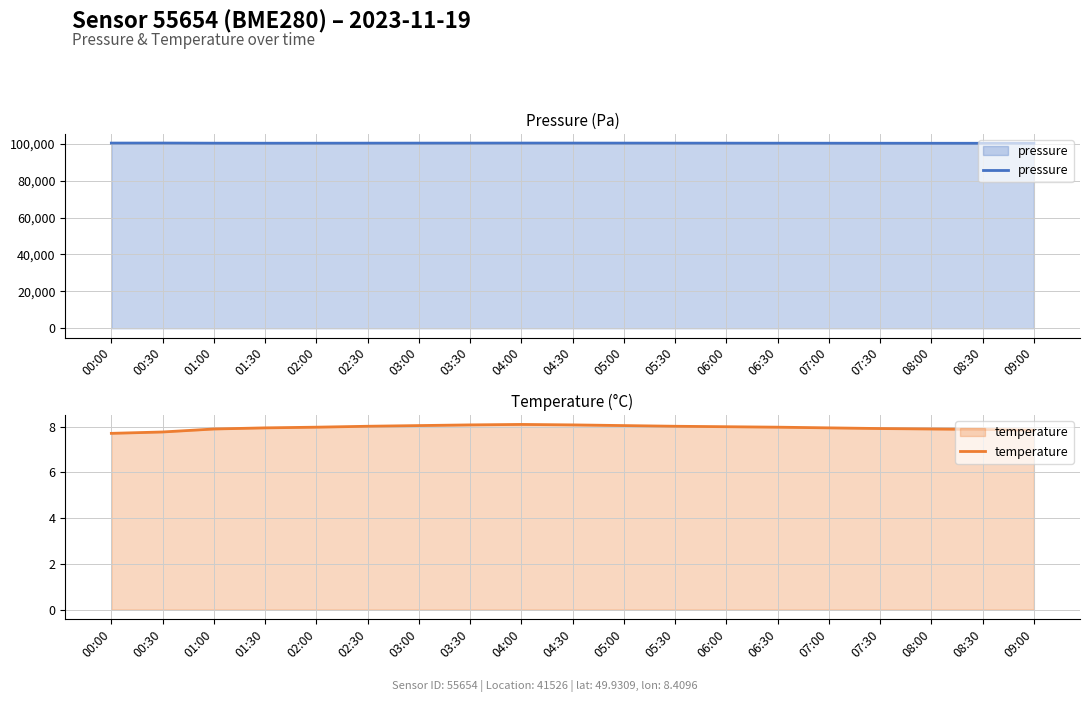

True or false: temperature and pressure cross at least once.

False